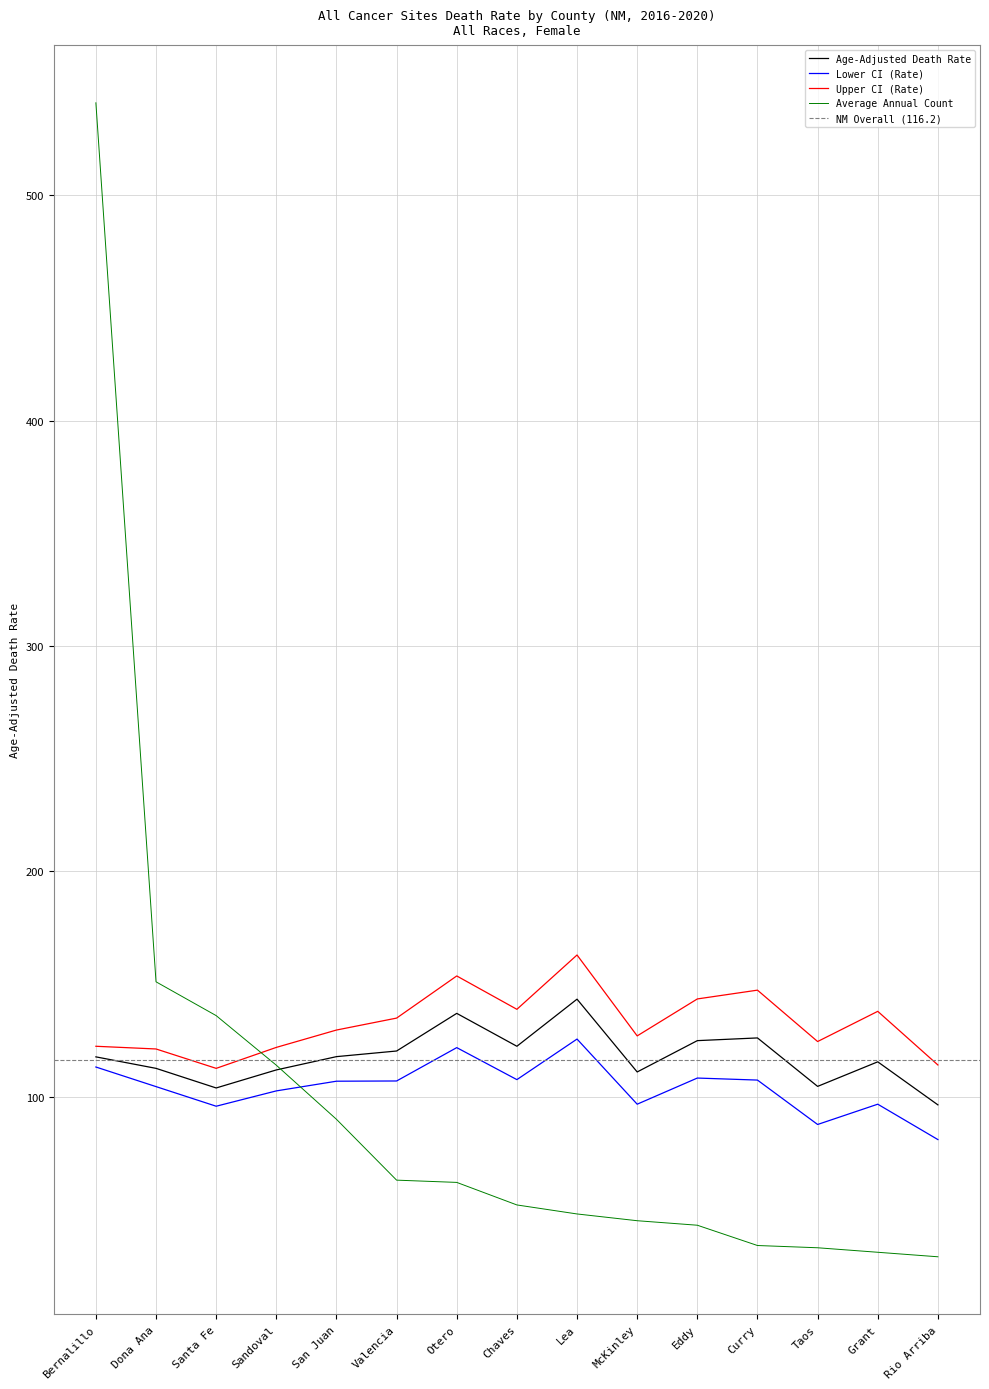

What is the sum of the Upper CI (Rate) values at Sandoval and Lea?

284.8